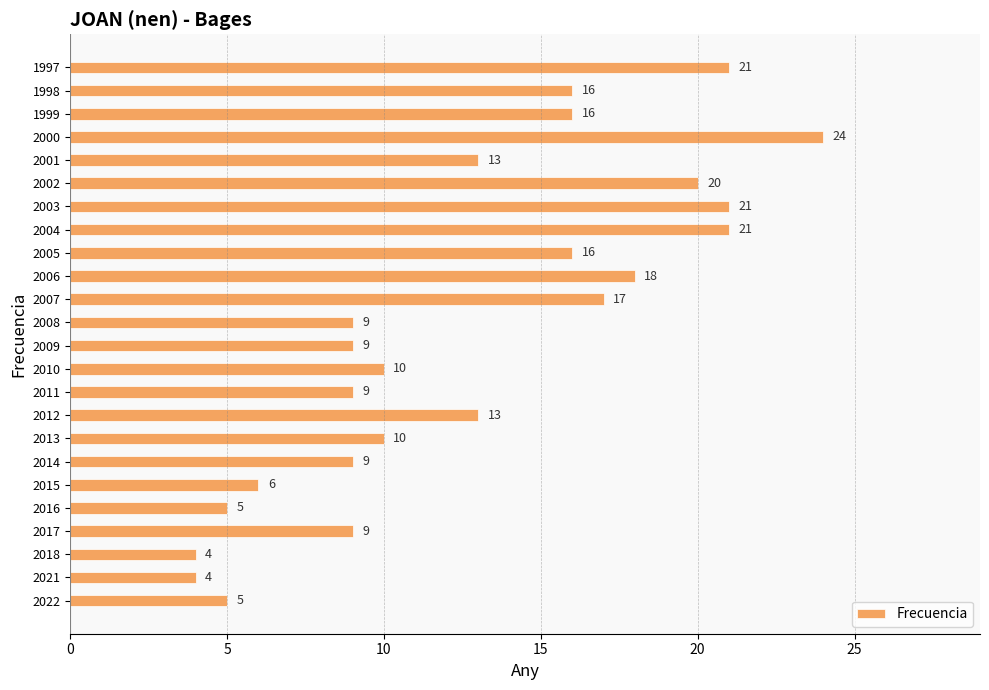

What is the average value?

13